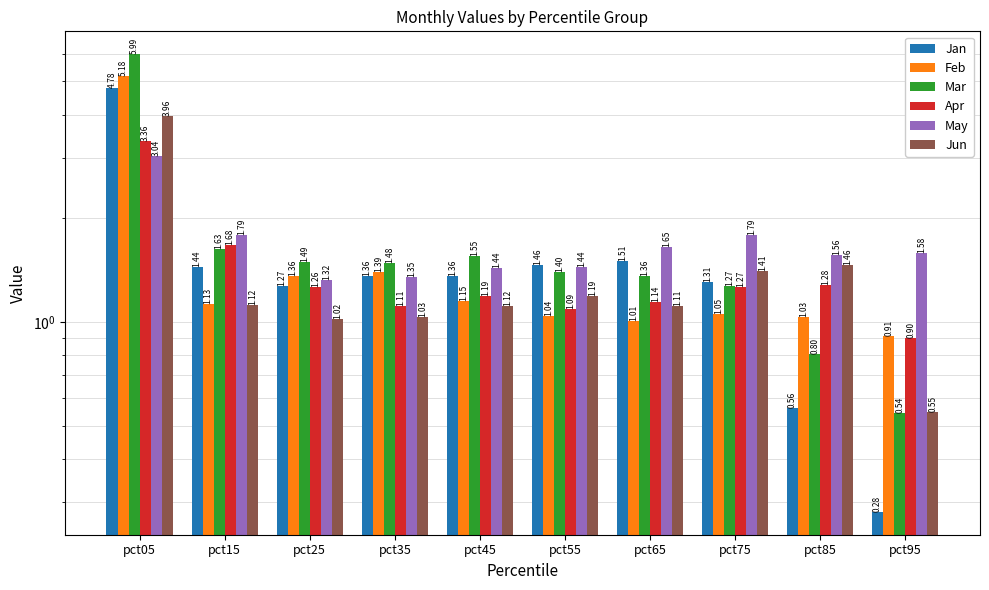

Which series has the largest total across all categories?

Mar